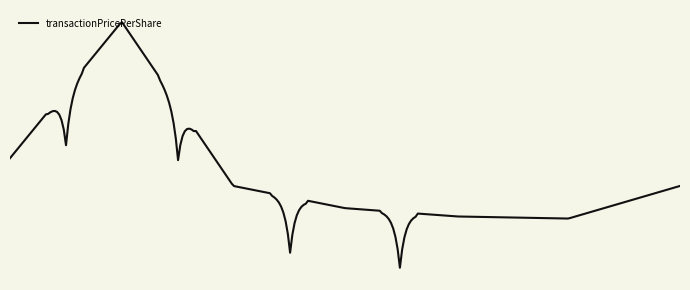

Which label corresponds to the largest value in the chart?

2008-04-10